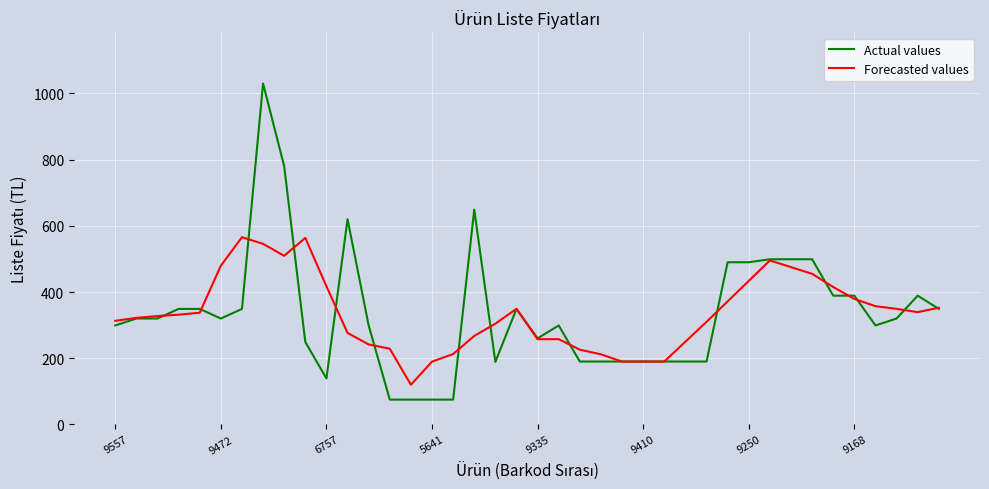

What is the highest value of the Actual values series?

1030.0